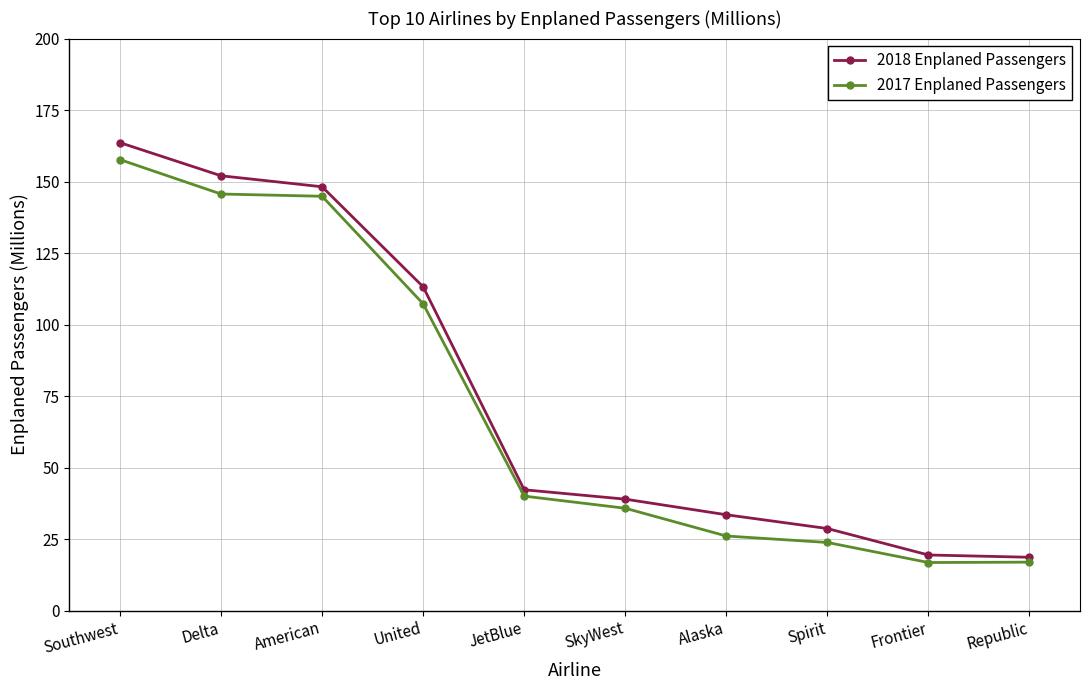

True or false: 2017 Enplaned Passengers and 2018 Enplaned Passengers cross at least once.

False